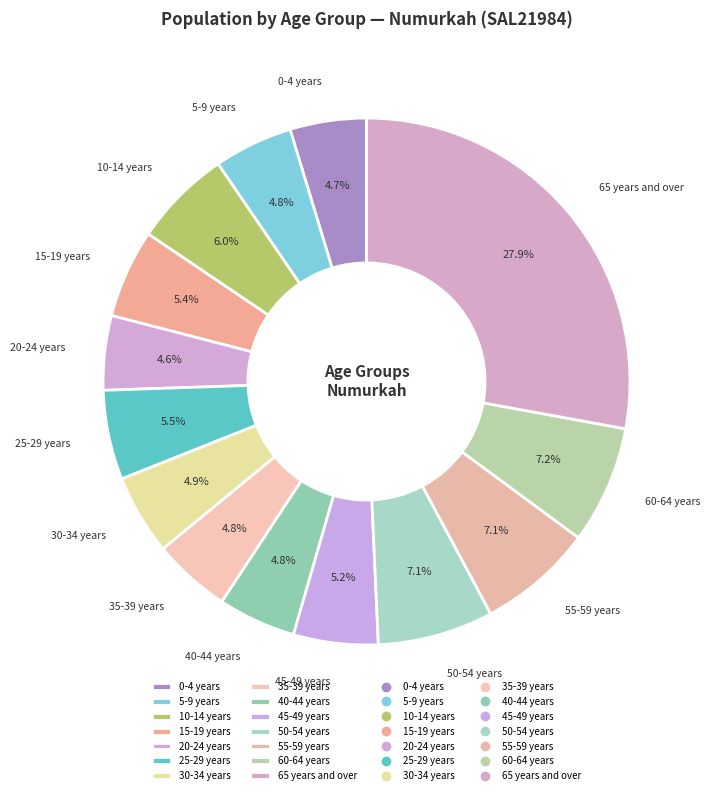

What percentage is NOT represented by 15-19 years?

94.6%